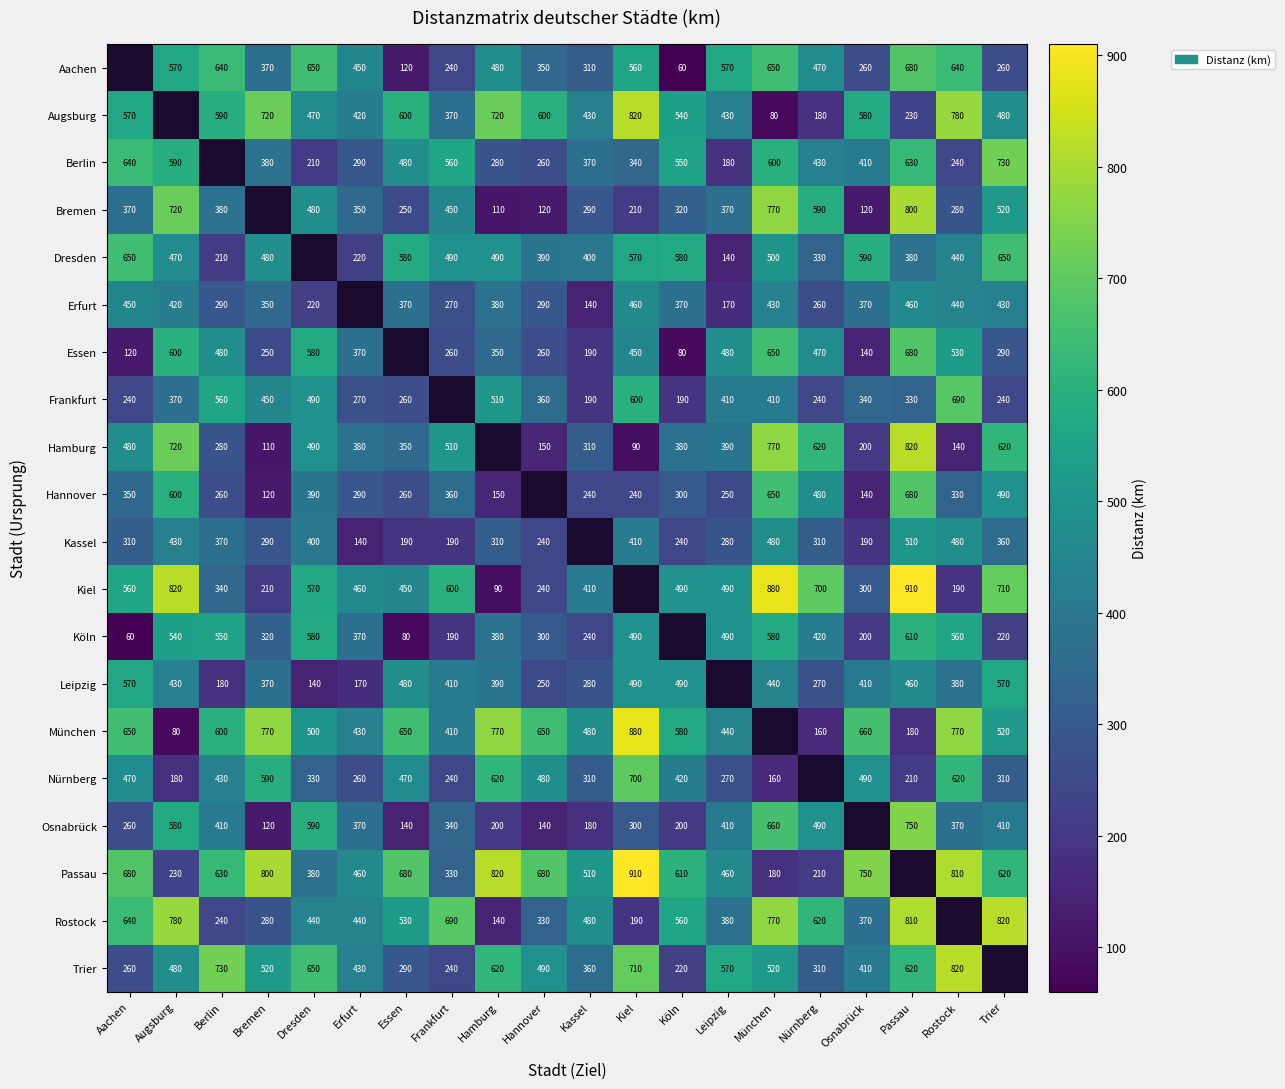

What is the sum of the Aachen values at Köln and Hannover?

410